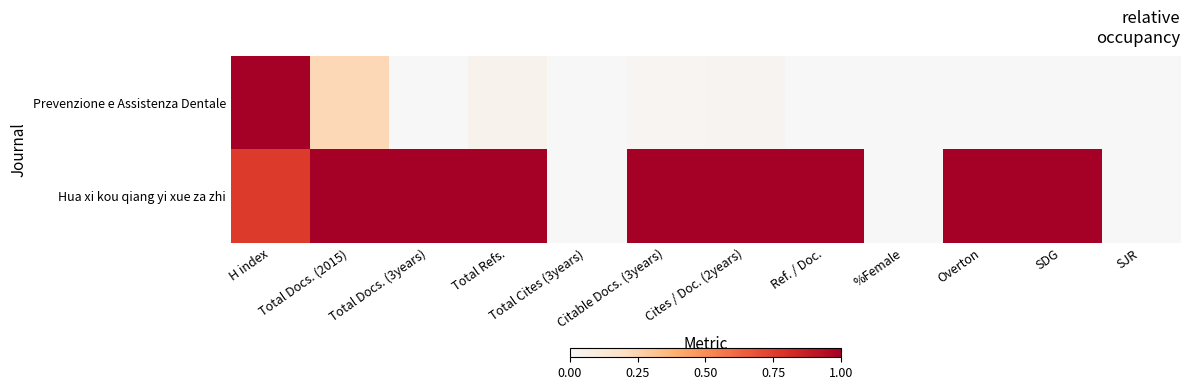

Reading right to left, list all the values displayed in this chart.

Prevenzione e Assistenza Dentale: SJR=0.0	SDG=0.0	Overton=0.0	%Female=0.0	Ref. / Doc.=0.0	Cites / Doc. (2years)=0.0	Citable Docs. (3years)=0.0	Total Cites (3years)=0.0	Total Refs.=0.0	Total Docs. (3years)=0.0	Total Docs. (2015)=0.2	H index=1.0
Hua xi kou qiang yi xue za zhi: SJR=0.0	SDG=1.0	Overton=1.0	%Female=0.0	Ref. / Doc.=1.0	Cites / Doc. (2years)=1.0	Citable Docs. (3years)=1.0	Total Cites (3years)=0.0	Total Refs.=1.0	Total Docs. (3years)=1.0	Total Docs. (2015)=1.0	H index=0.8